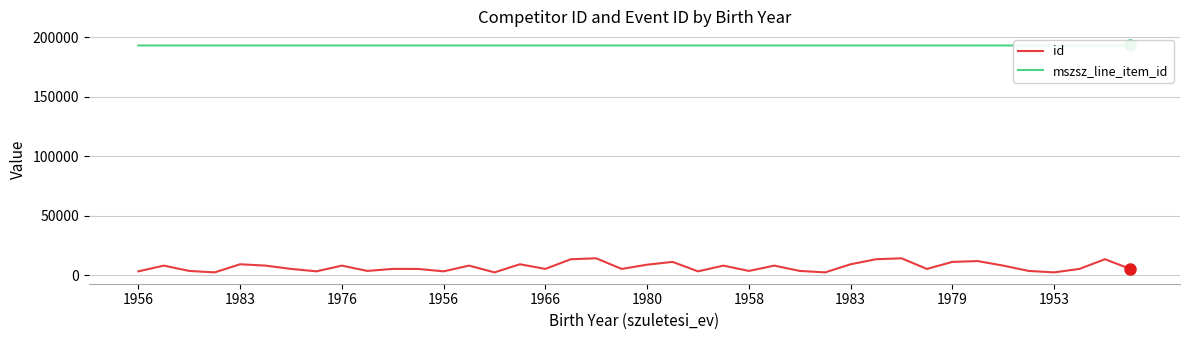

What are all the series names shown in the legend?

id, mszsz_line_item_id